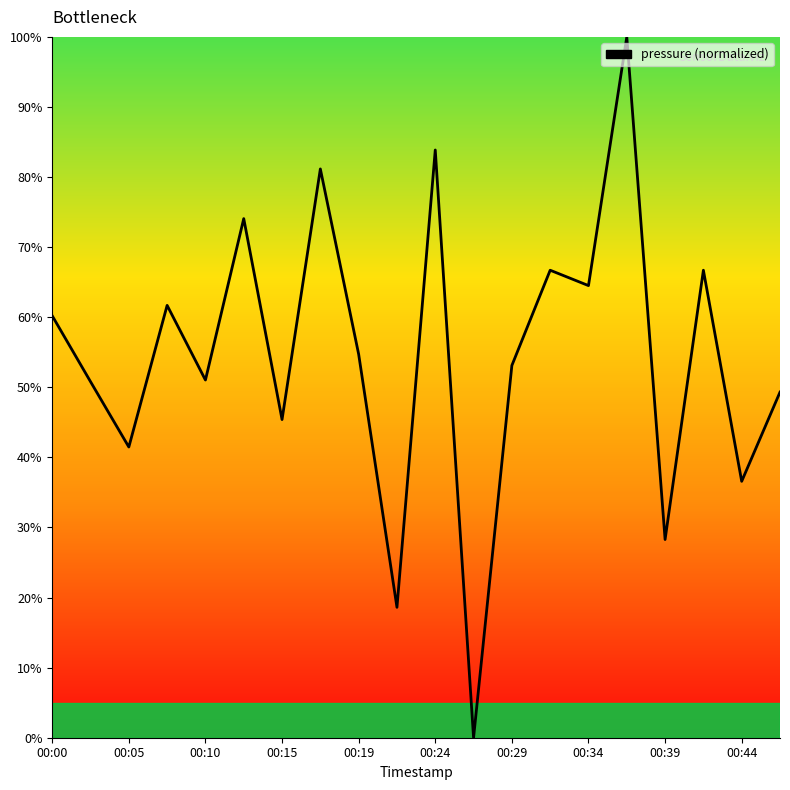

What is the difference between the maximum and minimum values?

100.0